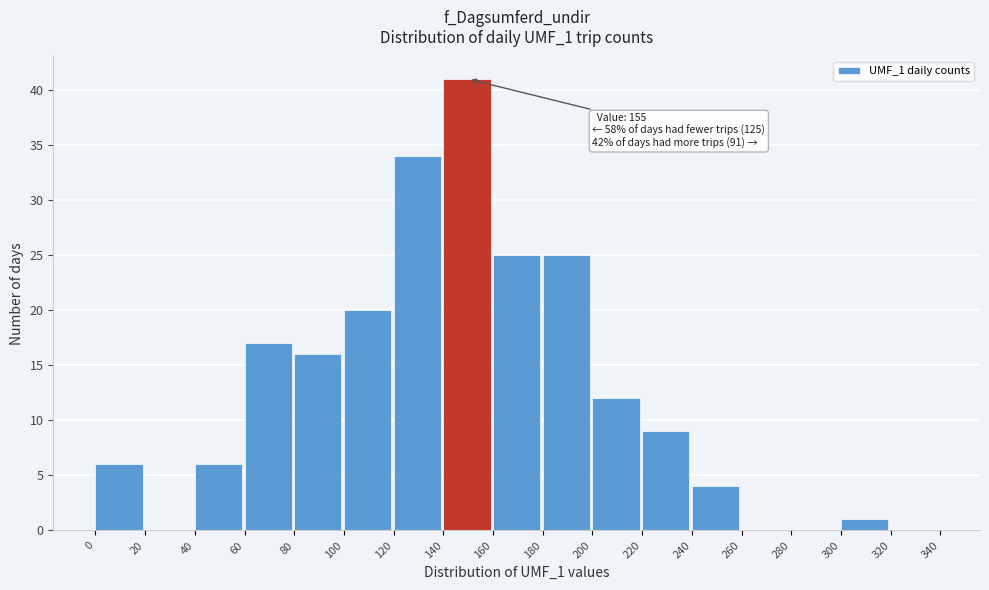

Which range on the x-axis has the tallest bar?

140 to 160